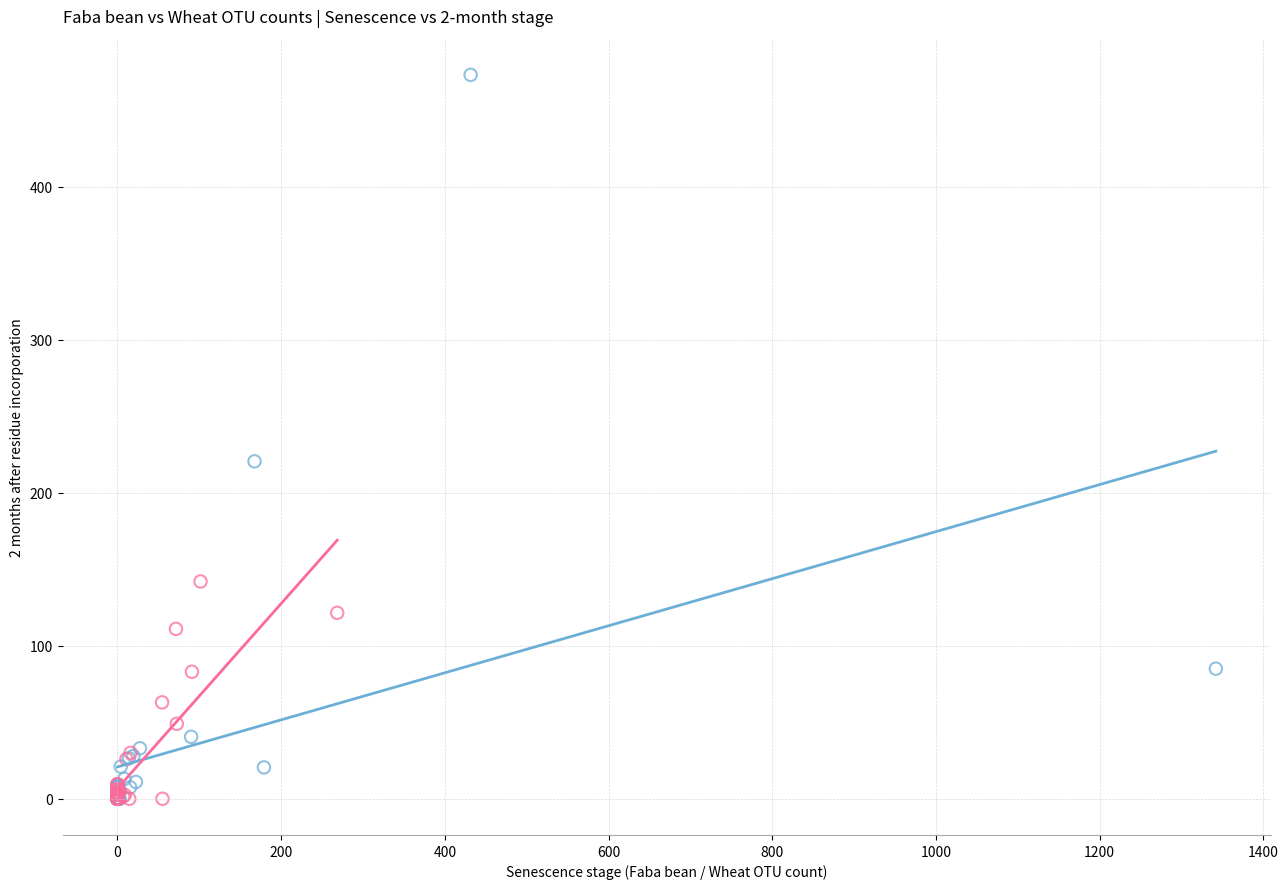

Which series reaches the maximum Y coordinate?

Faba bean